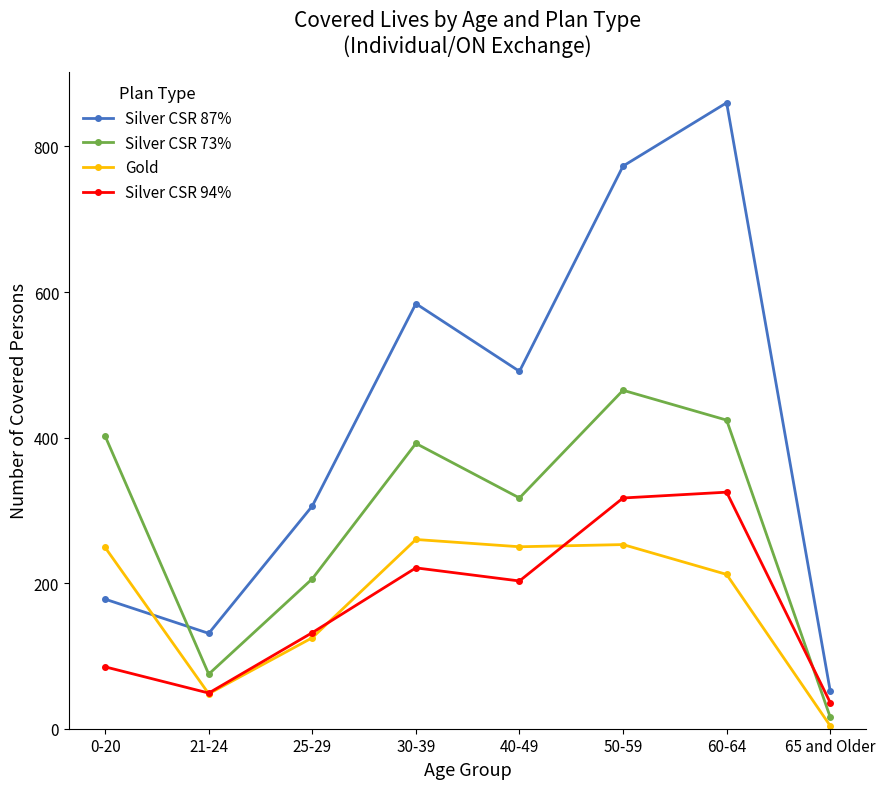

List the labels in order of Silver CSR 87% value, largest first.

60-64, 50-59, 30-39, 40-49, 25-29, 0-20, 21-24, 65 and Older